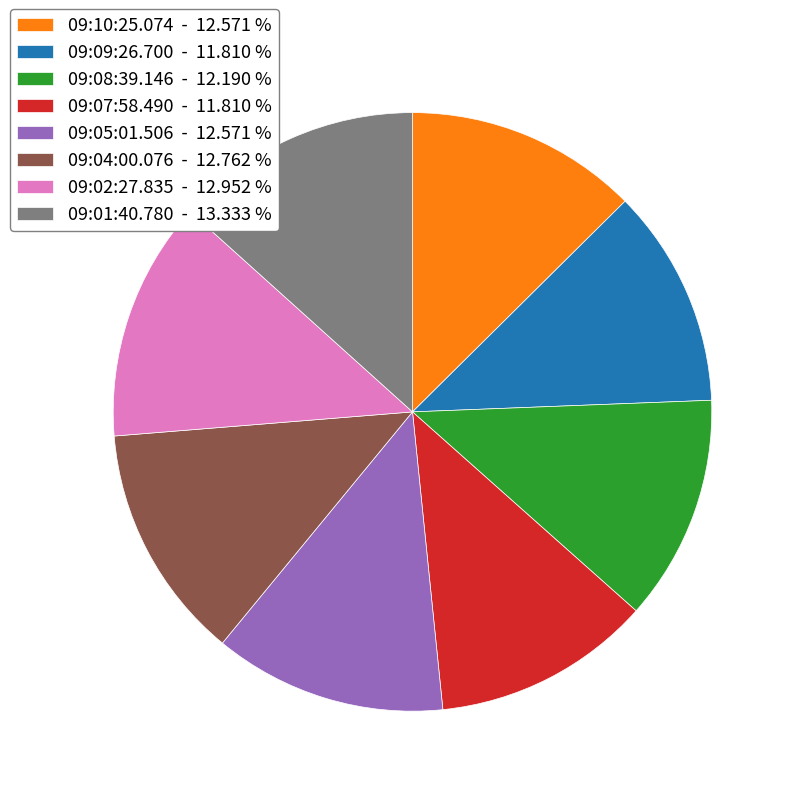

Does 09:04:00.076 - 12.762 % account for over 50% of the chart?

No